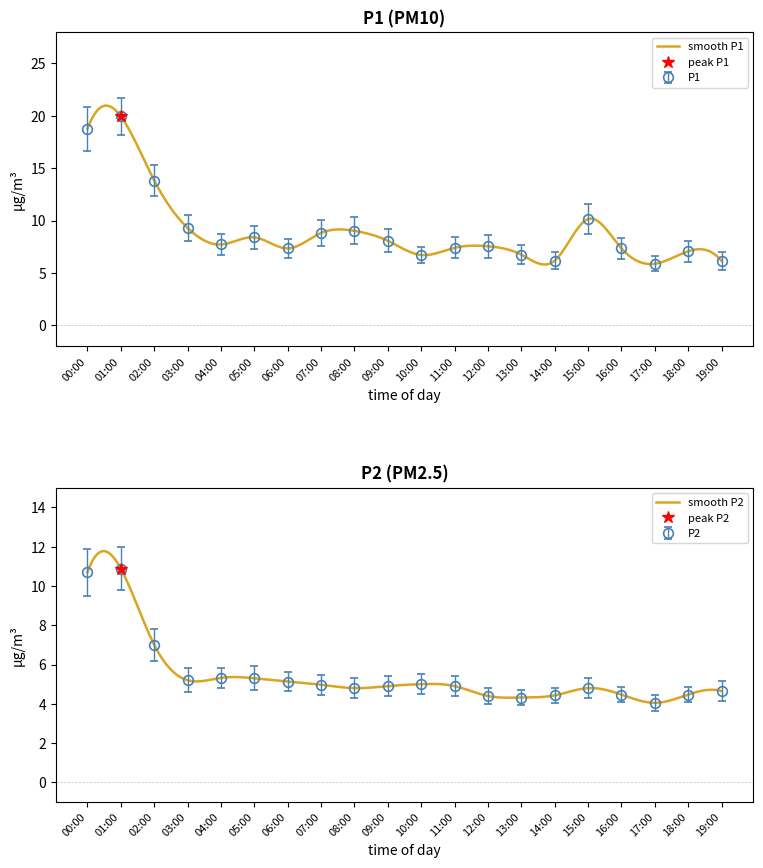

True or false: P1 and P2 intersect in this chart.

False